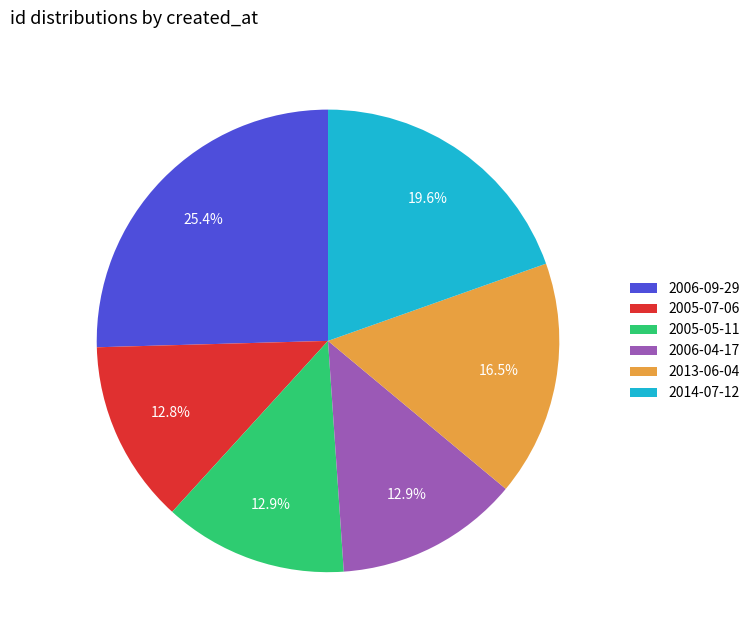

The 2005-05-11 slice represents 1% of the pie. True or false?

False